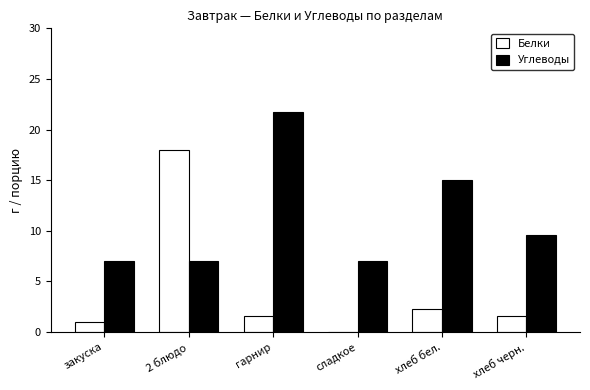

Is it true that Углеводы equals 3.8 at 2 блюдо?

False